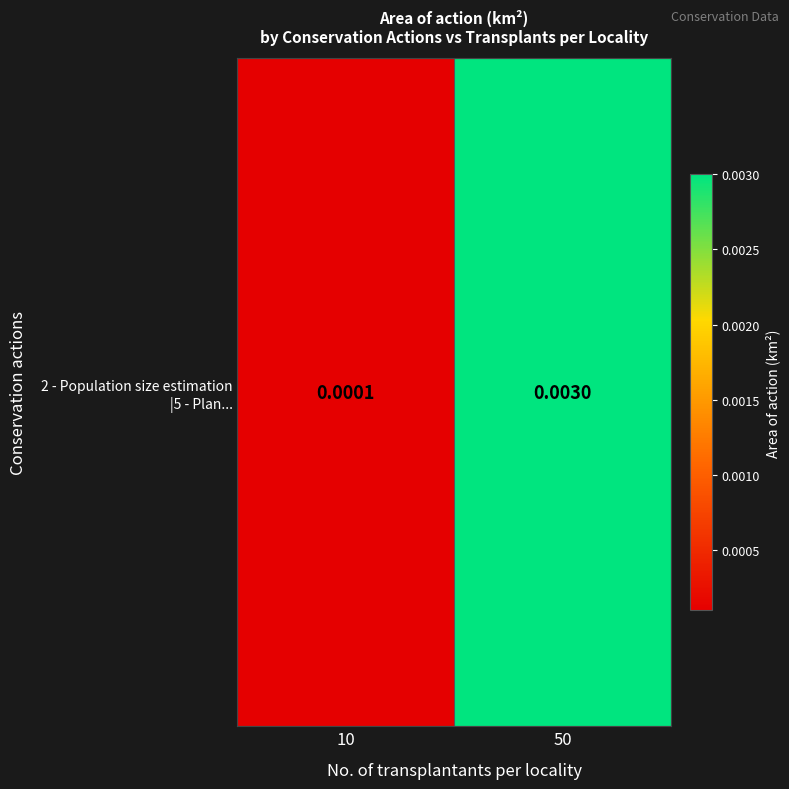

List the labels in order of value, smallest first.

10, 50